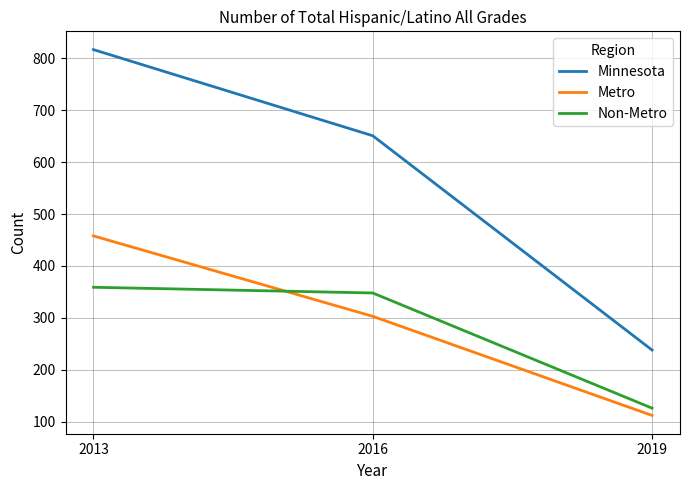

Count the number of data series in this chart.

3